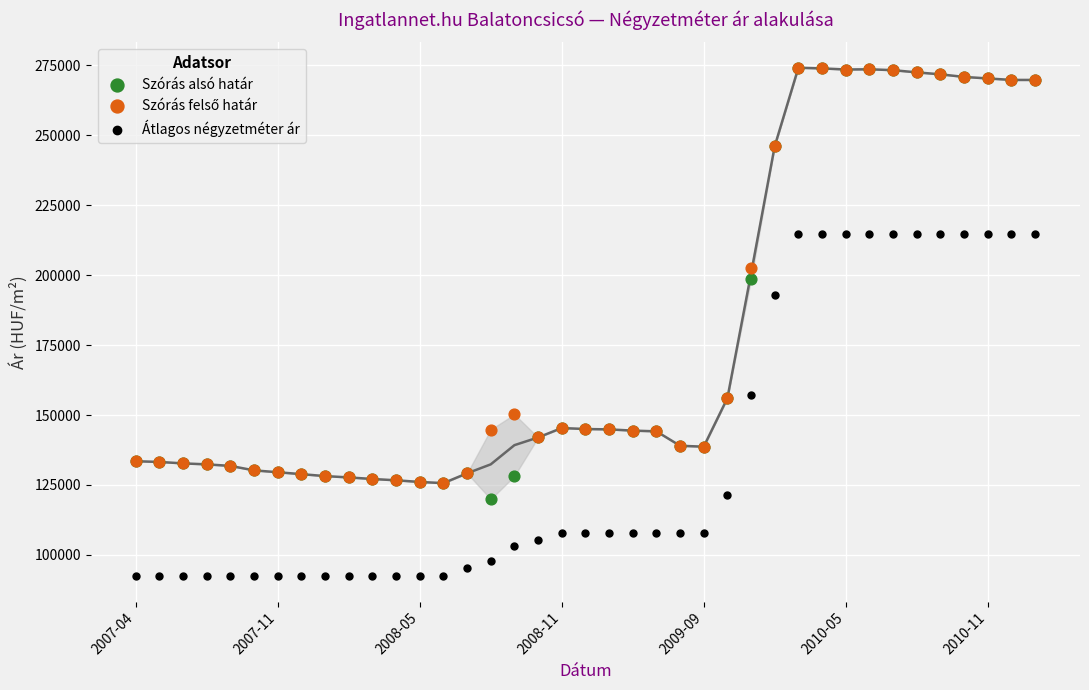

Which series has the largest Y range (max minus min)?

Szórás alsó határ